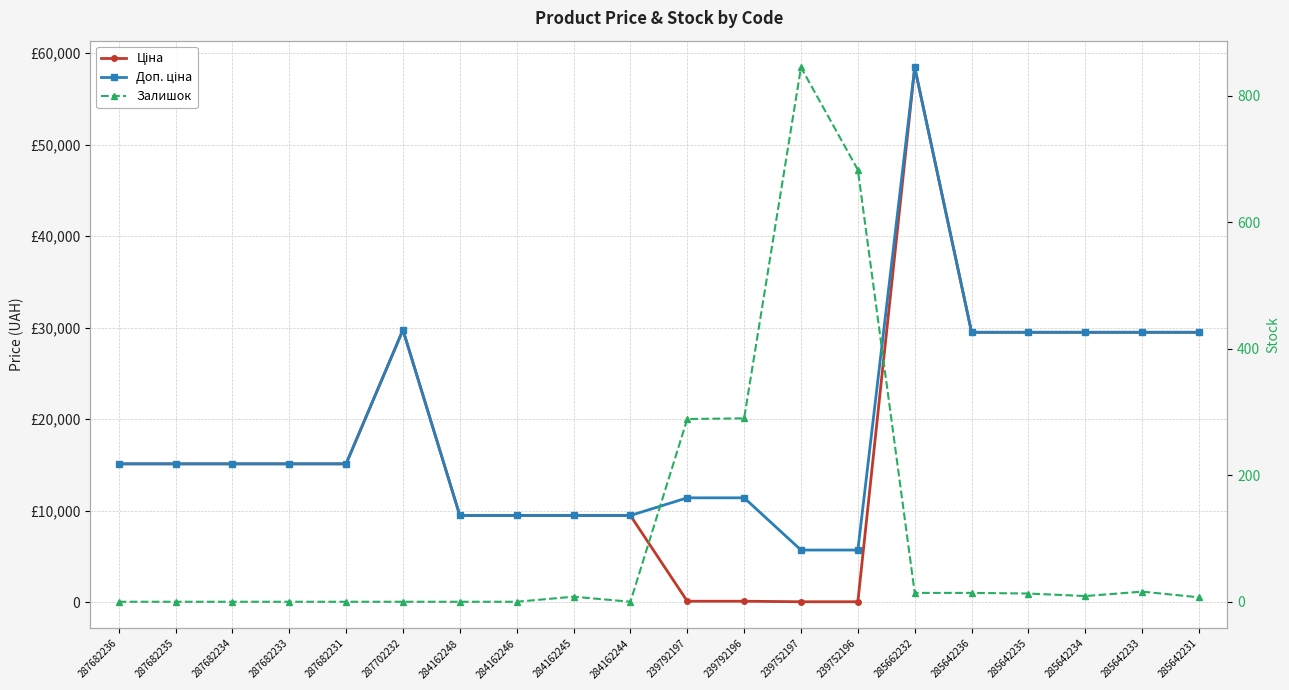

Between 239792197 and 285642234, which series saw the biggest shift?

Ціна